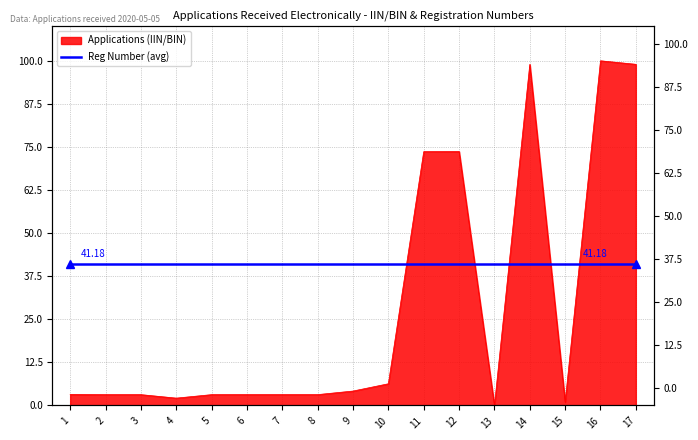

List the labels in order of value, smallest first.

13, 15, 4, 3, 5, 2, 8, 6, 7, 1, 9, 10, 11, 12, 14, 17, 16